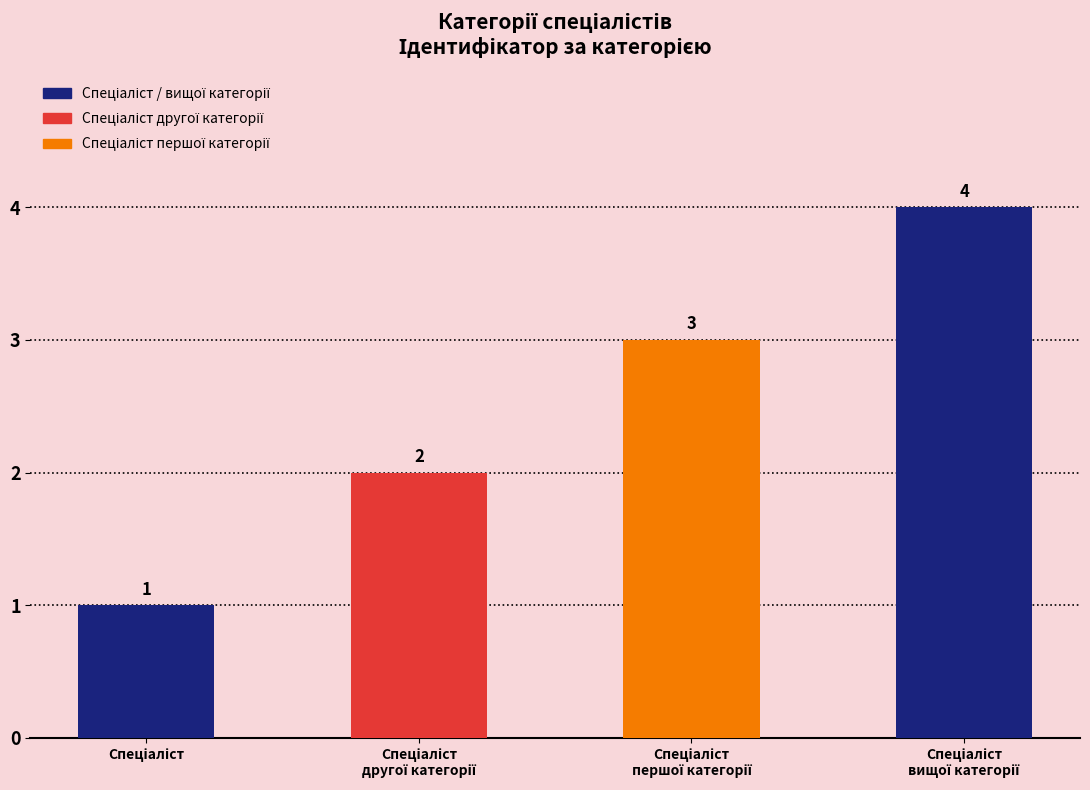

What is the value of the 1st bar from the left?

1